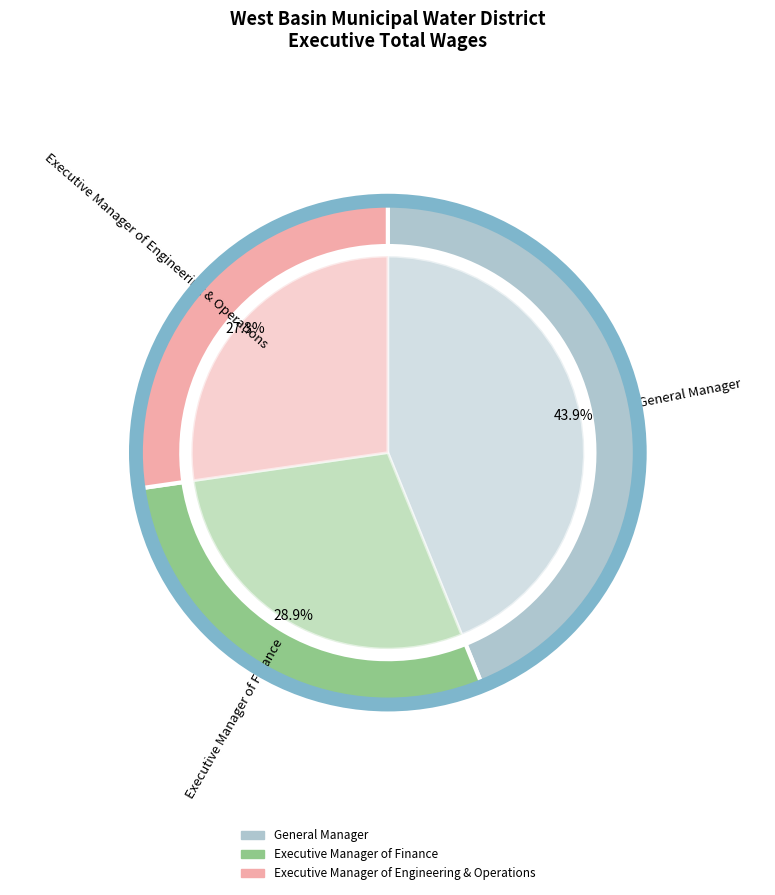

Is there any slice that represents more than half of the pie?

No